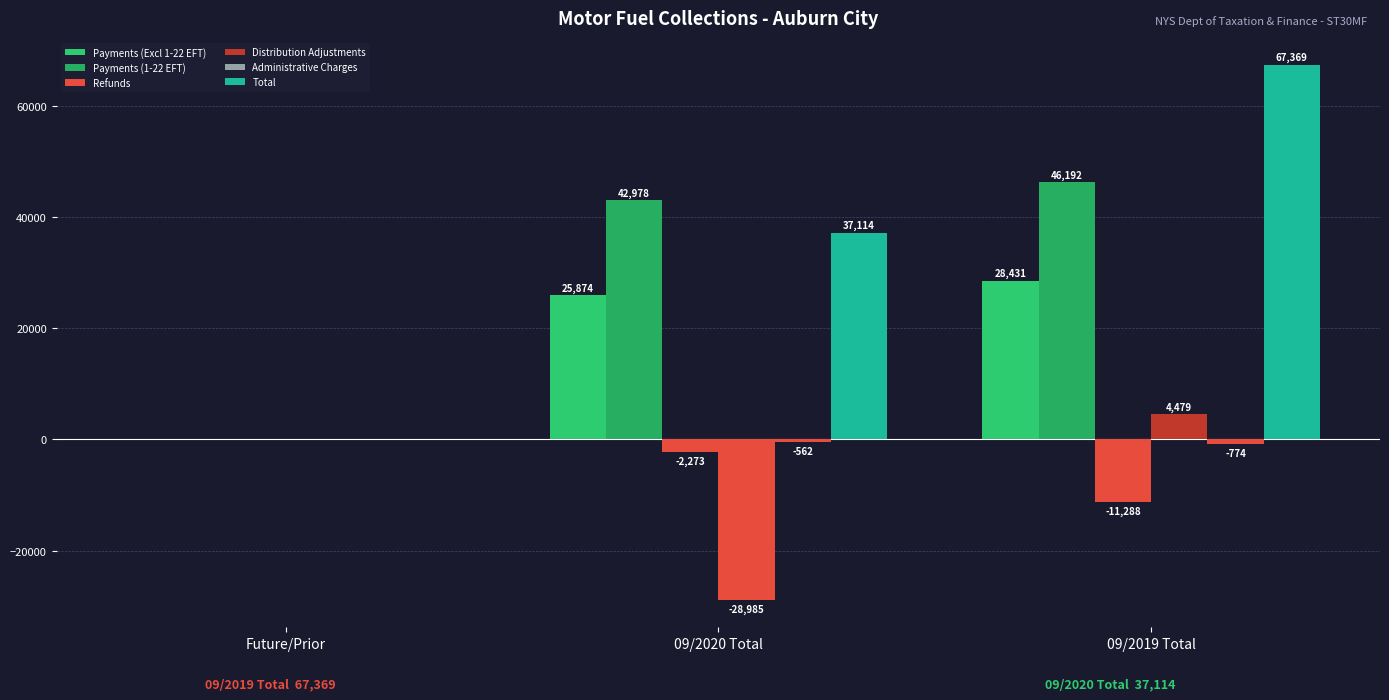

What is the spread (max minus min) of values at 09/2020 Total?

71963.1